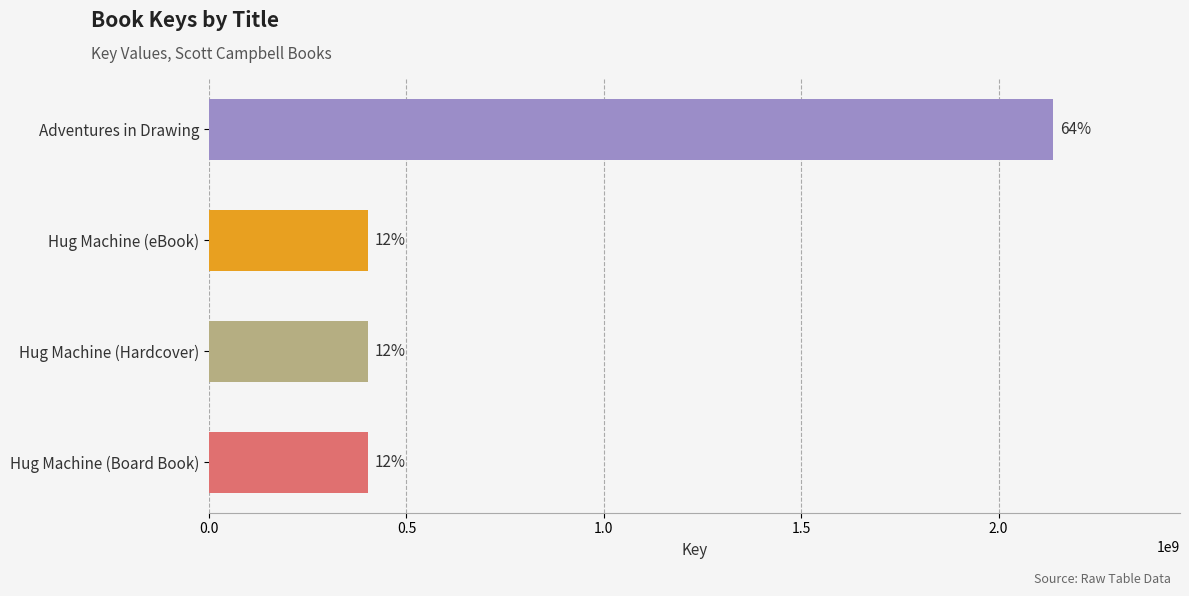

How many bars are there in total?

4